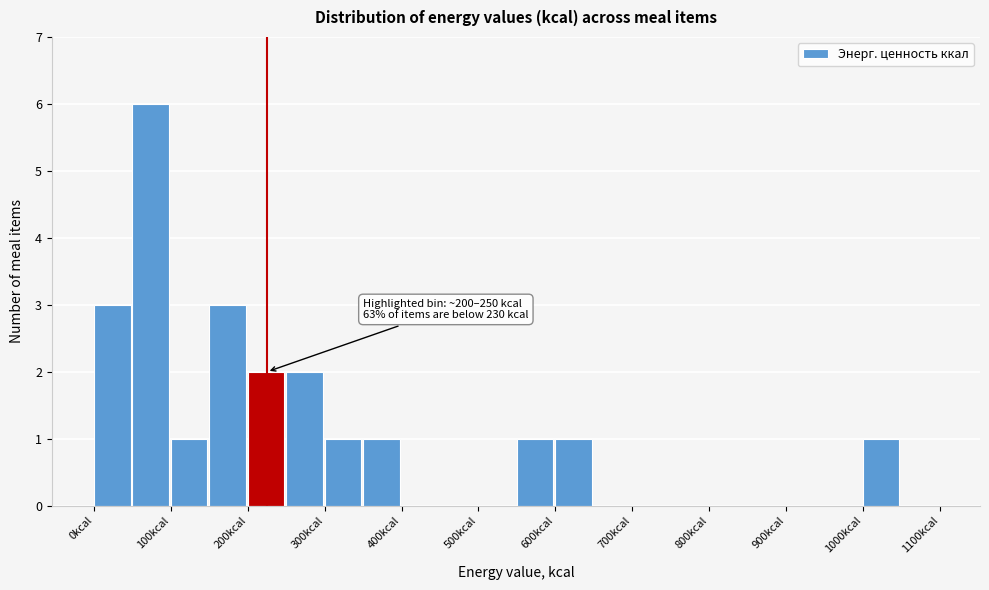

Over which range of the x-axis is the bar tallest?

50 to 100